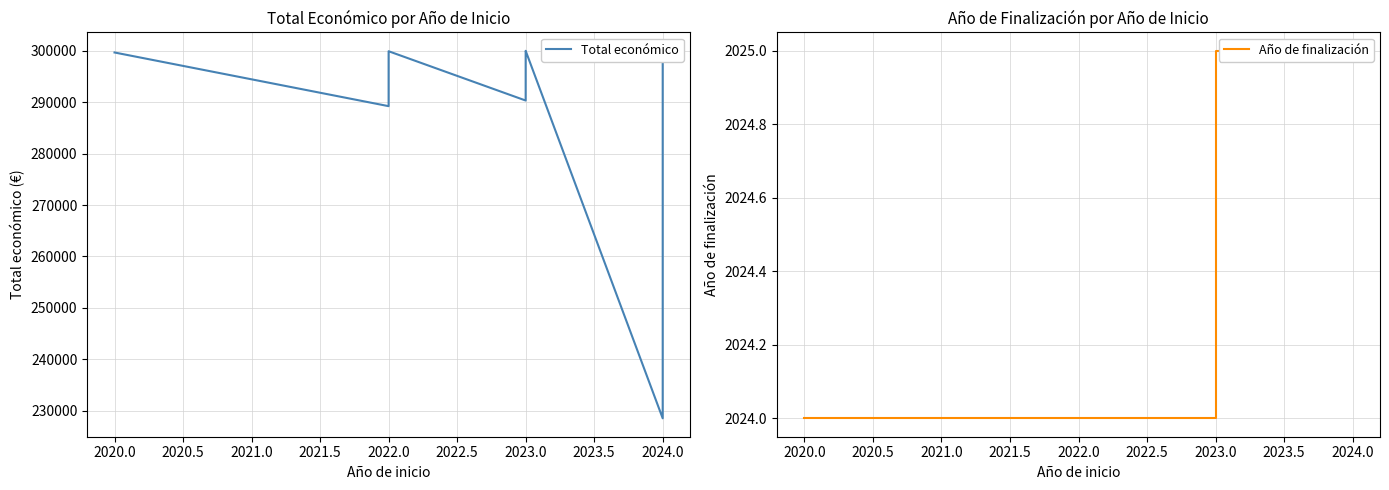

How many interior local peaks does the Total económico series have?

2